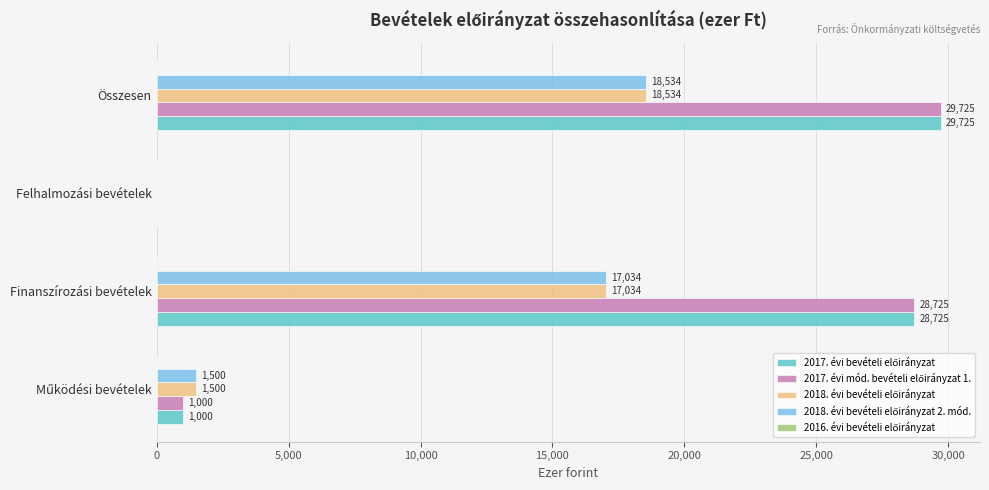

What is the greatest value displayed?

29725